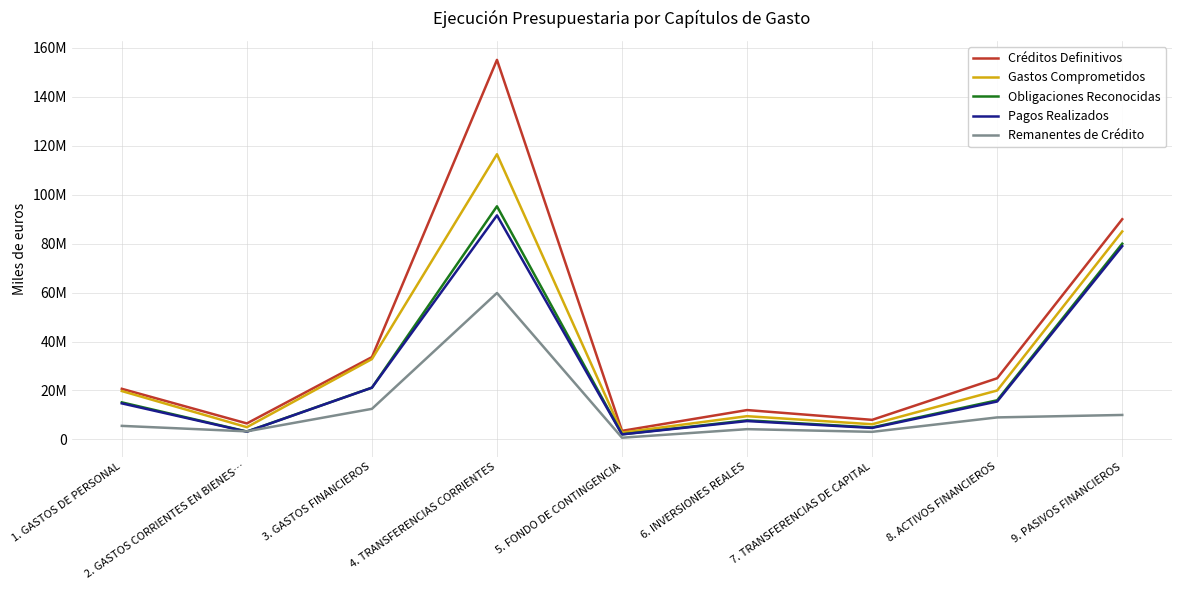

What is the value of the Créditos Definitivos point at the 8th from the left?

25000000